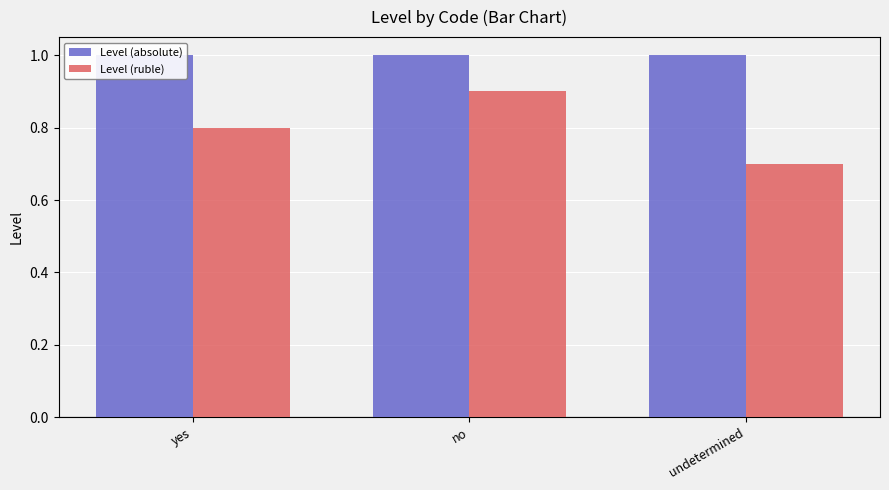

At which label is Level (absolute) closest to 1?

yes